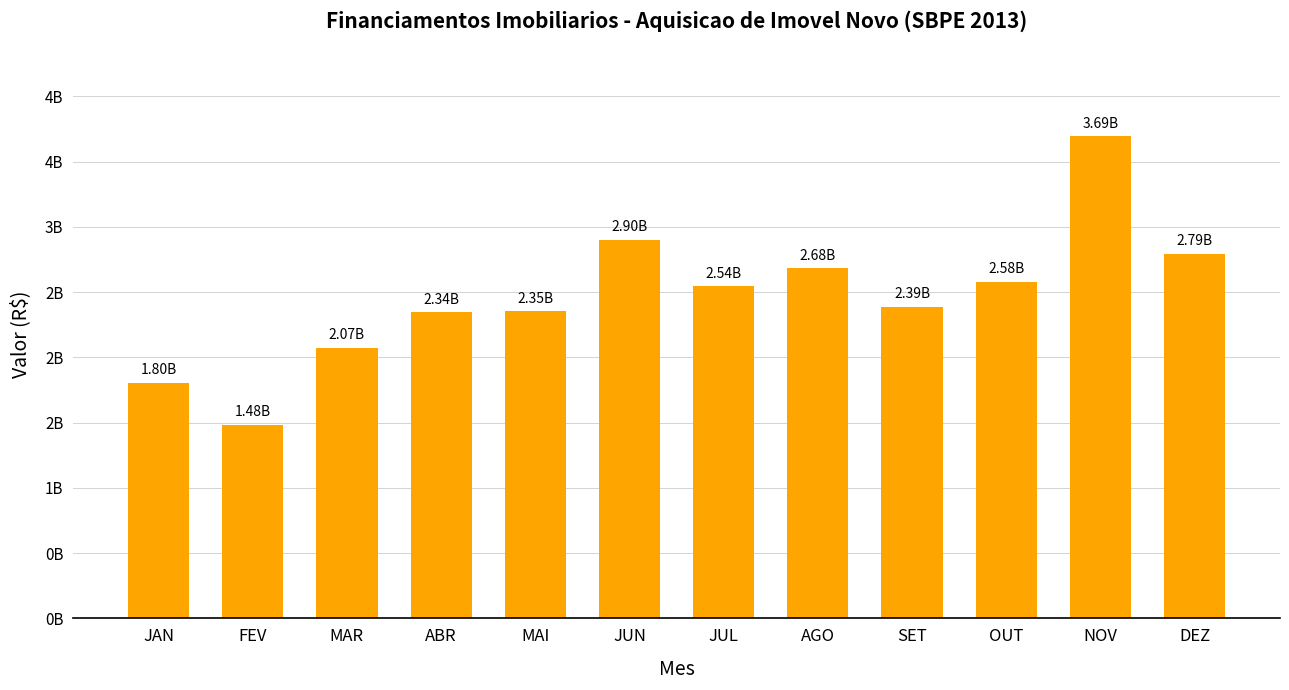

Which label corresponds to the smallest value in the chart?

FEV